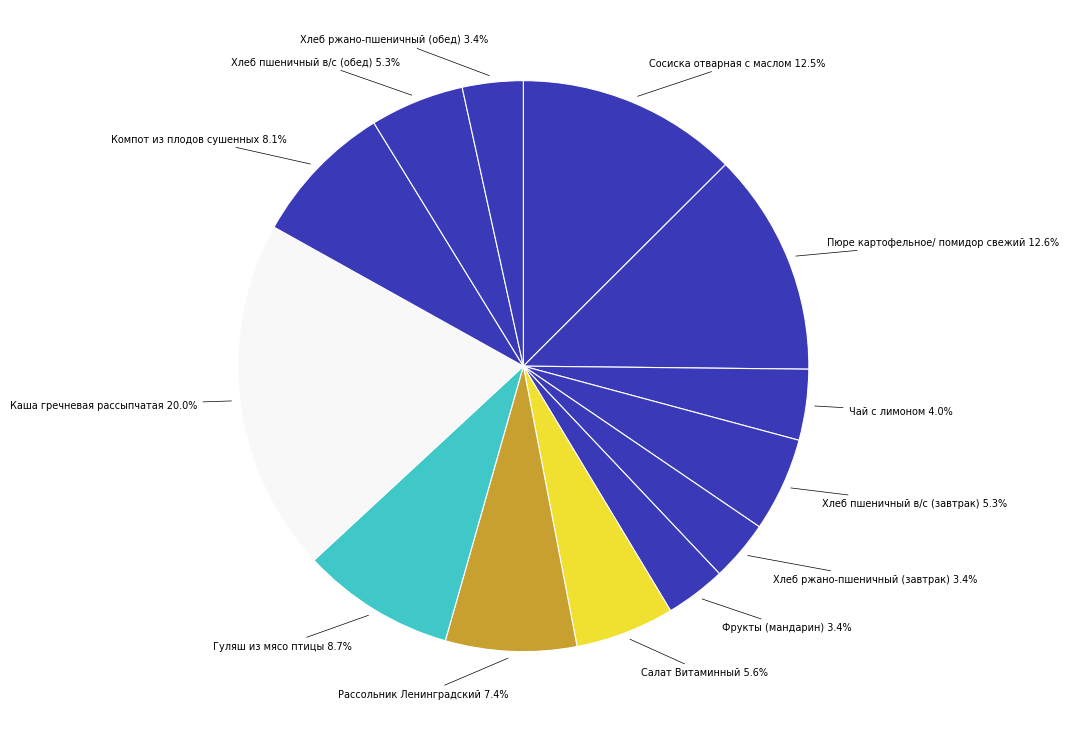

Which category has the biggest portion of the pie?

Каша гречневая рассыпчатая